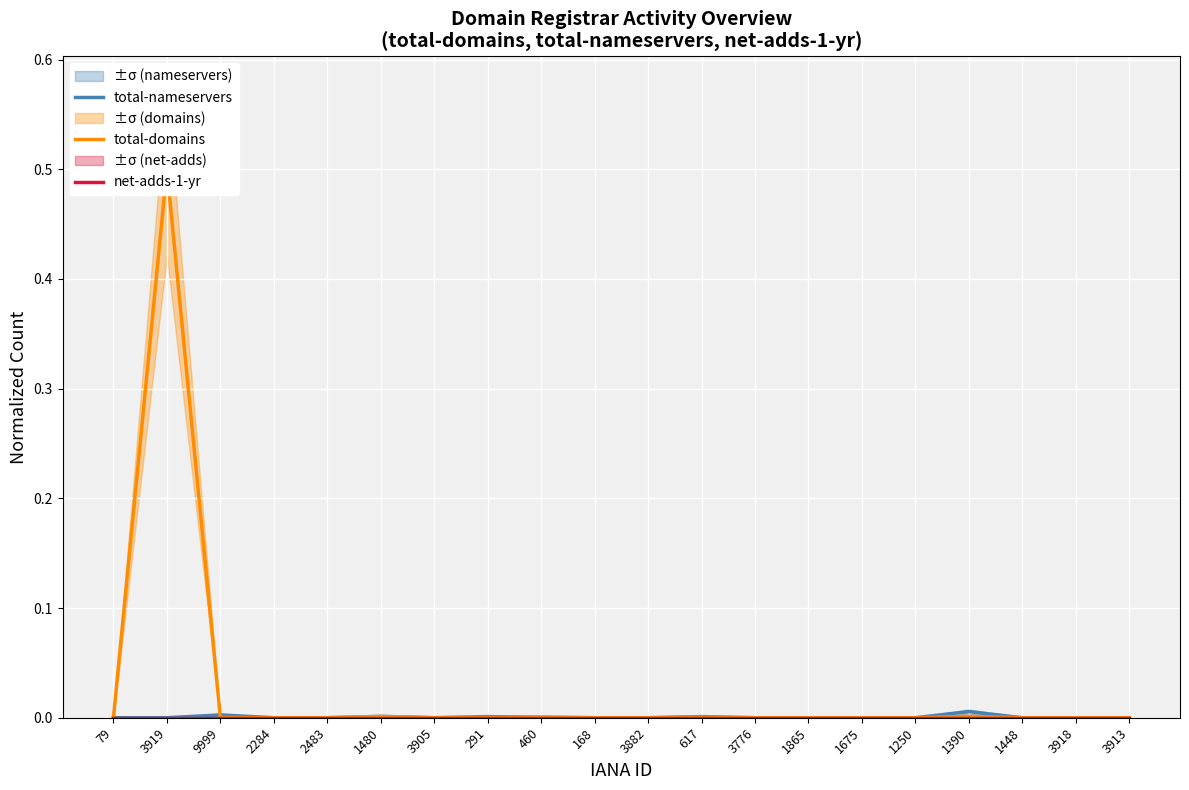

Between 3776 and 1480, which is larger?

1480